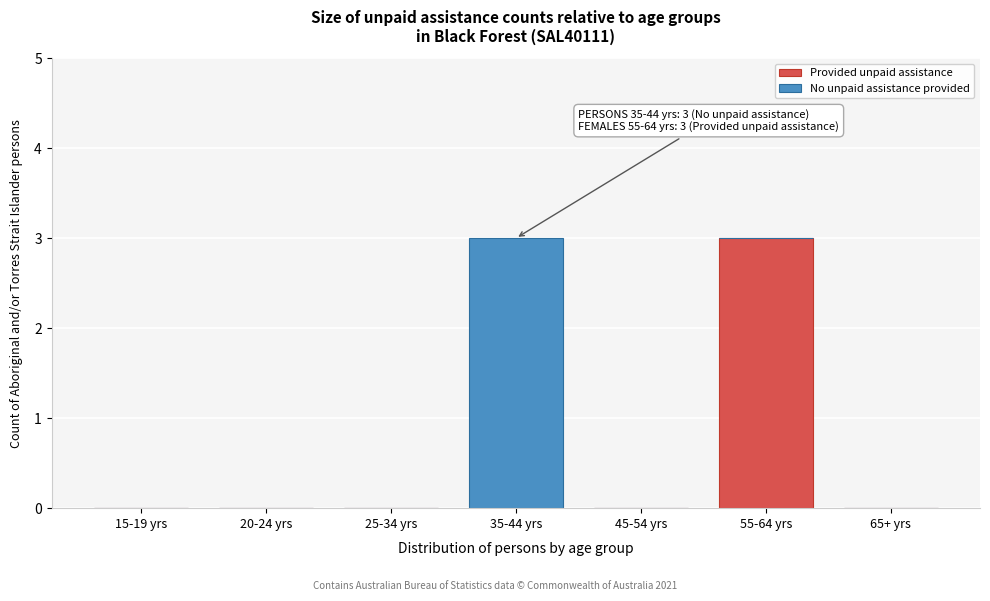

Reading left to right, list the values for the Provided unpaid assistance series.

15-19 yrs=0	20-24 yrs=0	25-34 yrs=0	35-44 yrs=0	45-54 yrs=0	55-64 yrs=3	65+ yrs=0